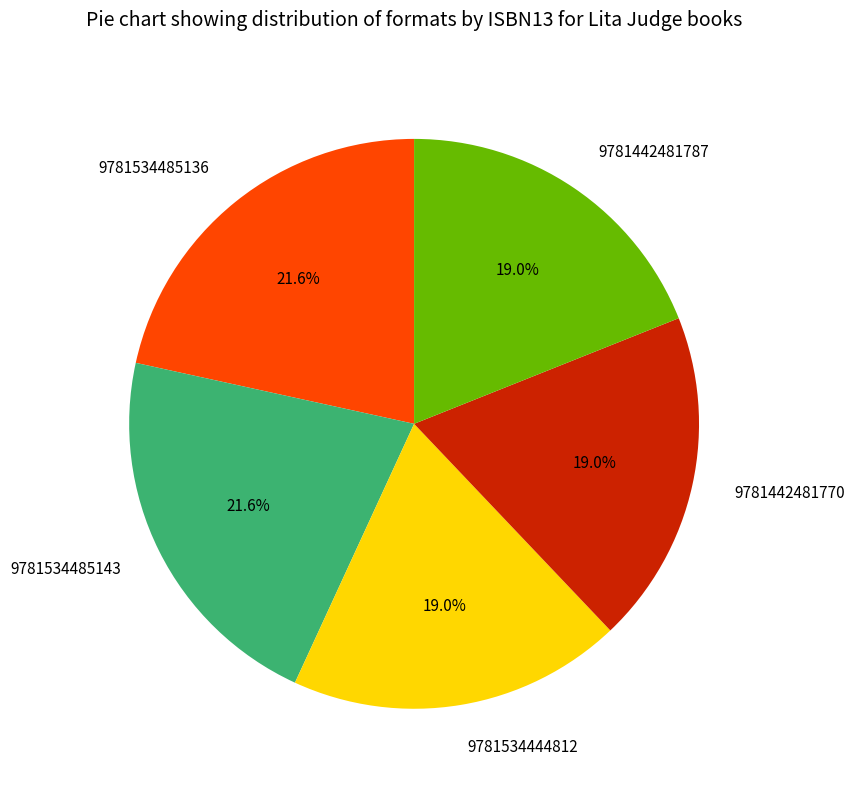

Count the number of slices in the pie.

5